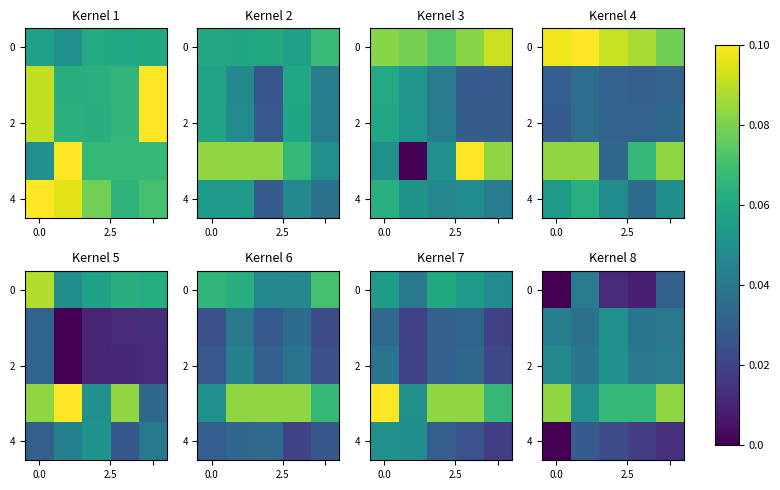

Count the number of categories in the chart.

5